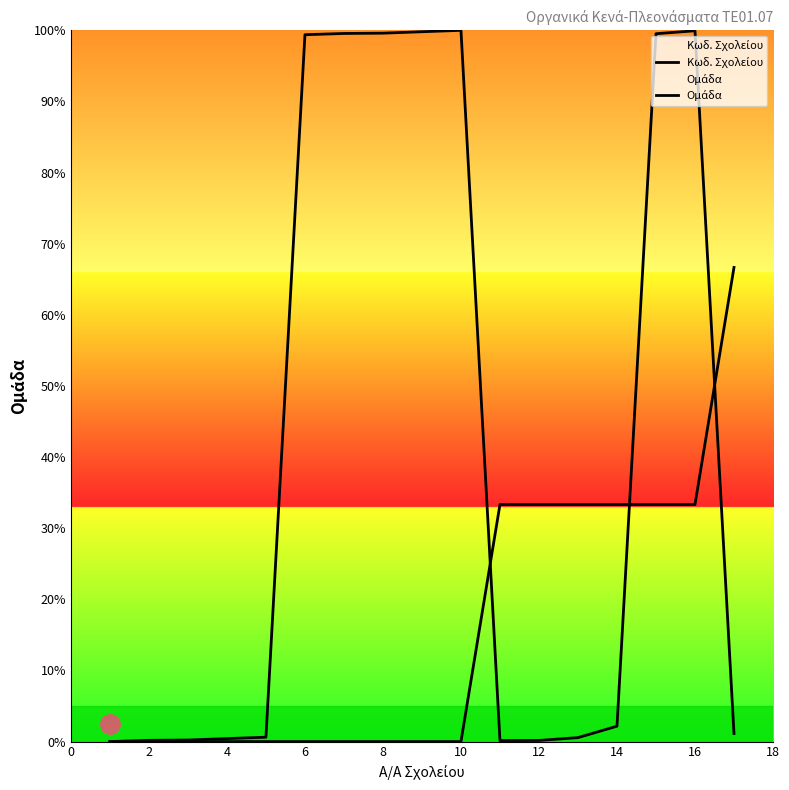

How many lines are shown in the chart?

2